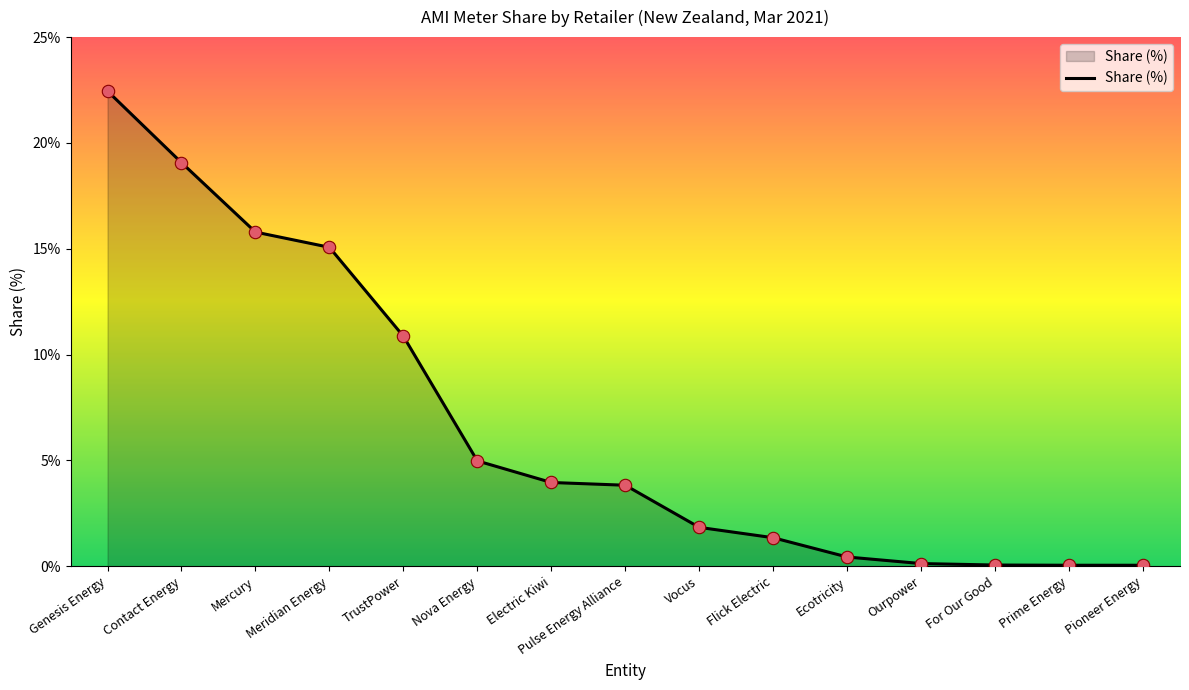

Between Genesis Energy and Mercury, which is larger?

Genesis Energy